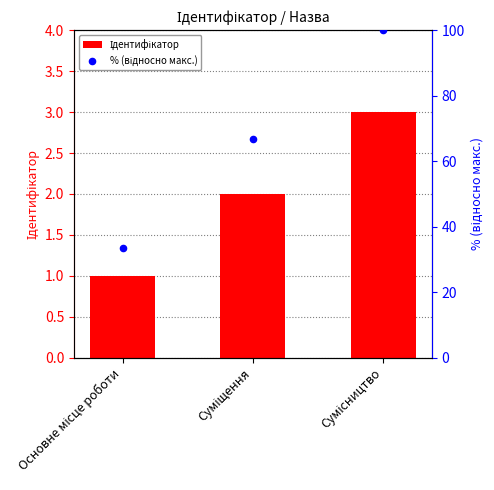

At how many categories does at least one series exceed 55?

2